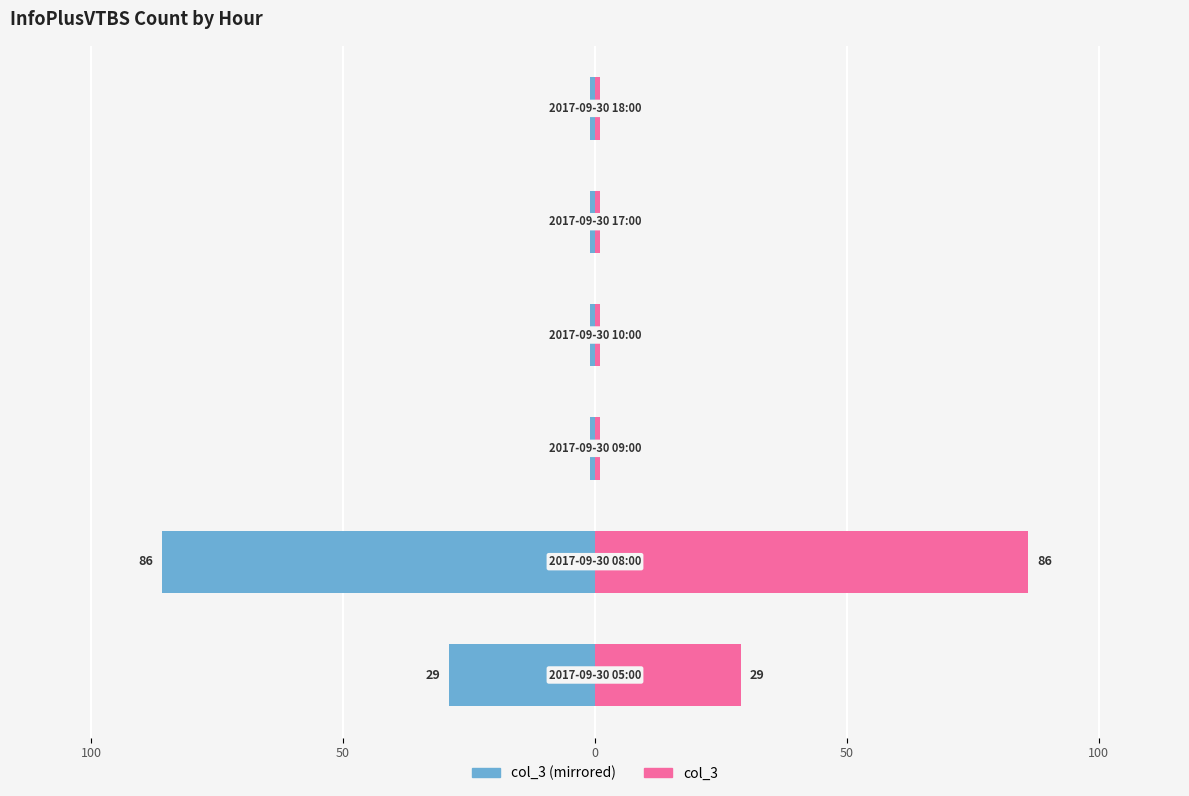

What is the maximum value shown in the chart?

86